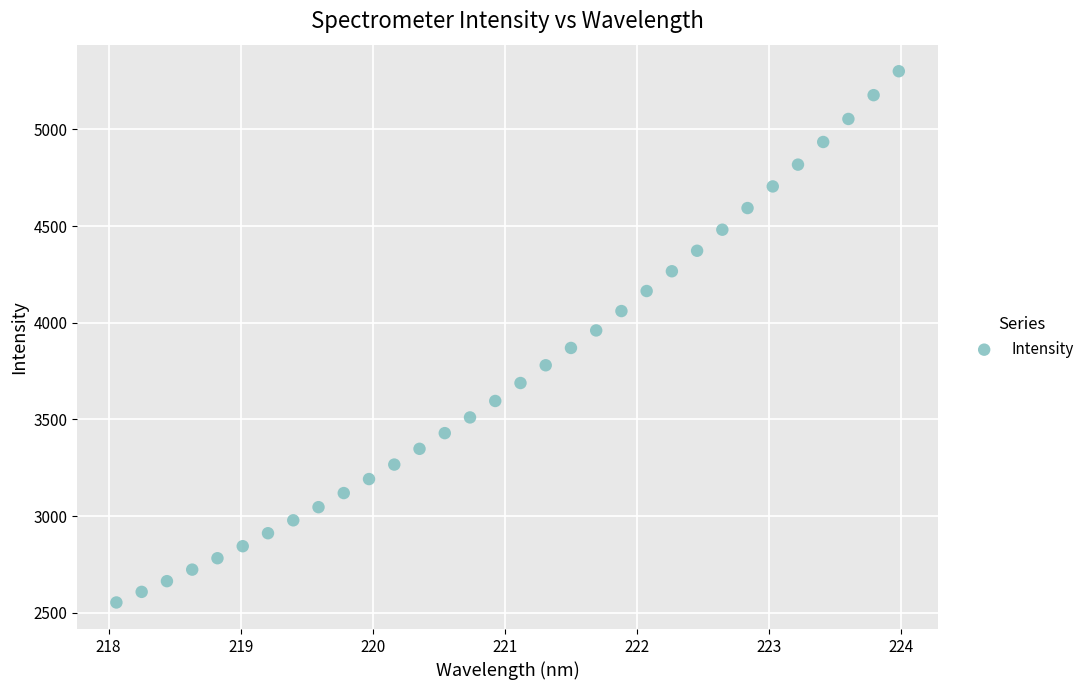

What is the range of X values (max minus min)?

5.9